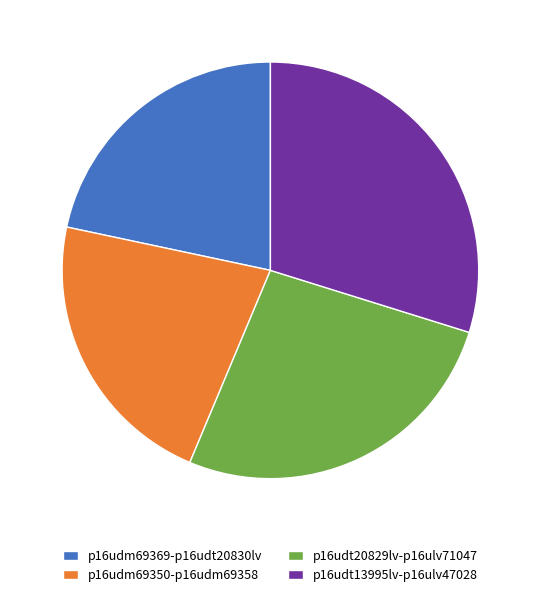

How many slices are in this pie chart?

4